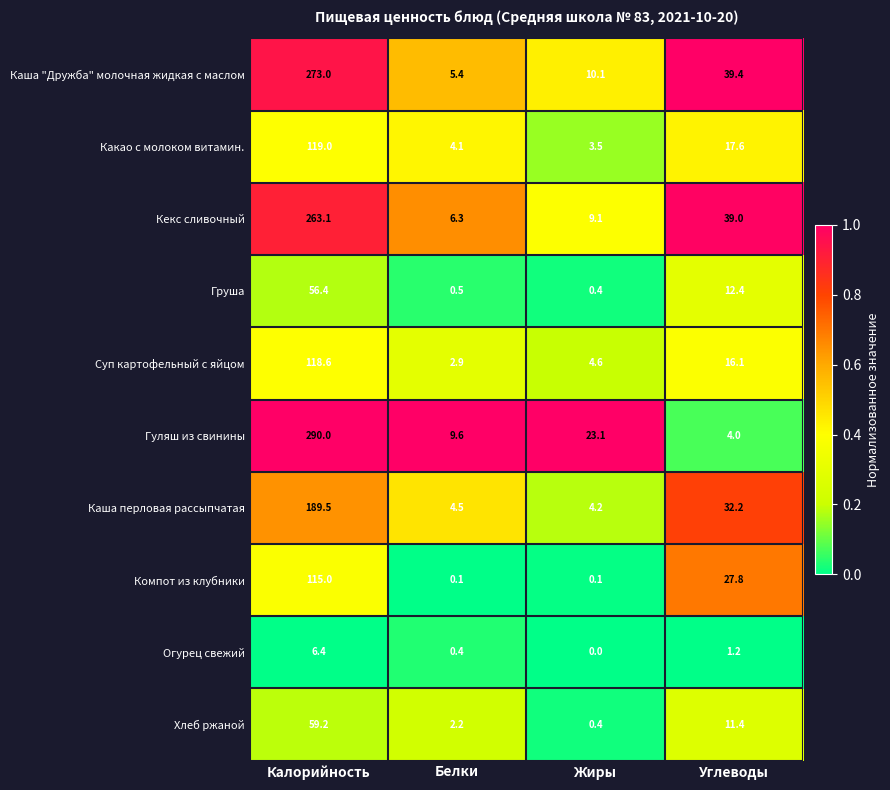

How many categories are shown in the chart?

4